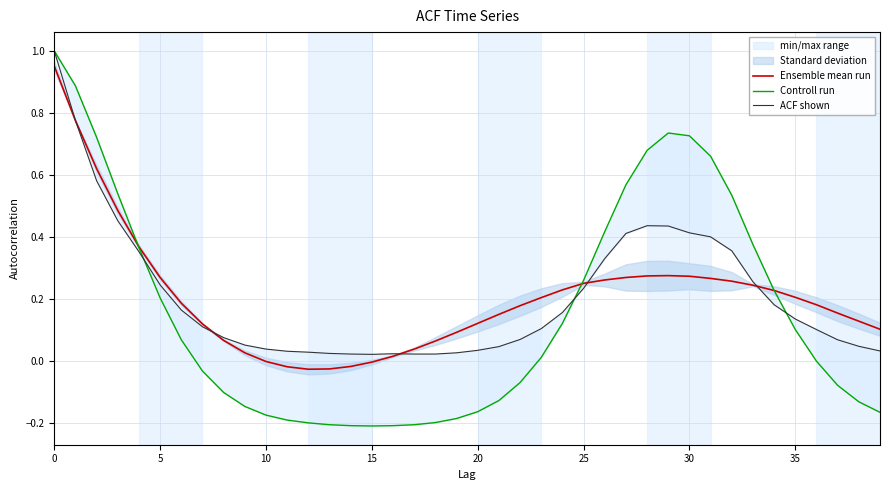

How many interior local peaks does the ACF shown series have?

2